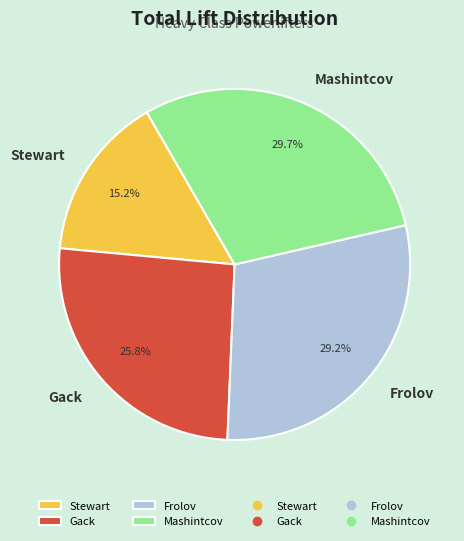

To the nearest percent, what is the average slice percentage?

25%